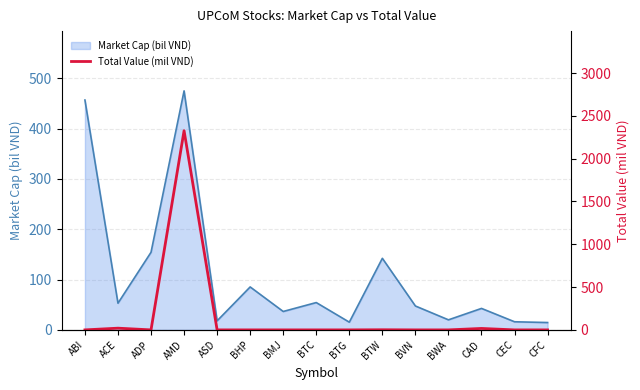

Does the chart have visible grid lines?

Yes